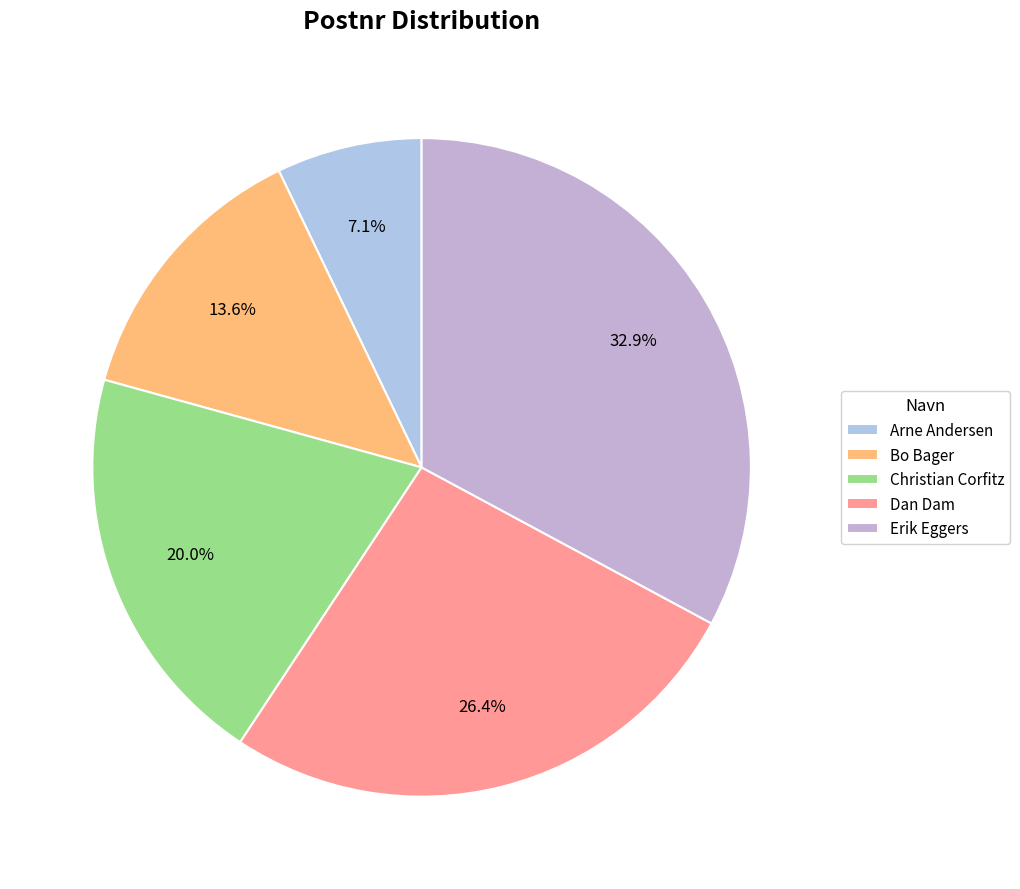

Does Dan Dam account for over 50% of the chart?

No